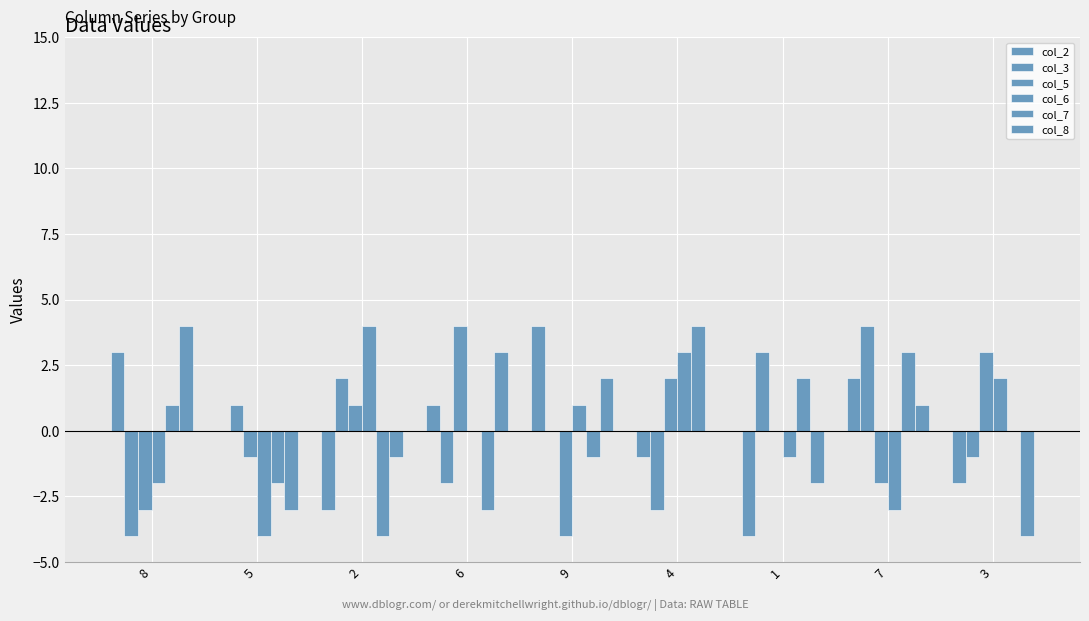

Reading right to left, extract all data points from this chart.

col_2: 3=-2	7=2	1=-4	4=-1	9=4	6=1	2=-3	5=0	8=3
col_3: 3=-1	7=4	1=3	4=-3	9=0	6=-2	2=2	5=1	8=-4
col_5: 3=3	7=-2	1=0	4=2	9=-4	6=4	2=1	5=-1	8=-3
col_6: 3=2	7=-3	1=-1	4=3	9=1	6=0	2=4	5=-4	8=-2
col_7: 3=0	7=3	1=2	4=4	9=-1	6=-3	2=-4	5=-2	8=1
col_8: 3=-4	7=1	1=-2	4=0	9=2	6=3	2=-1	5=-3	8=4